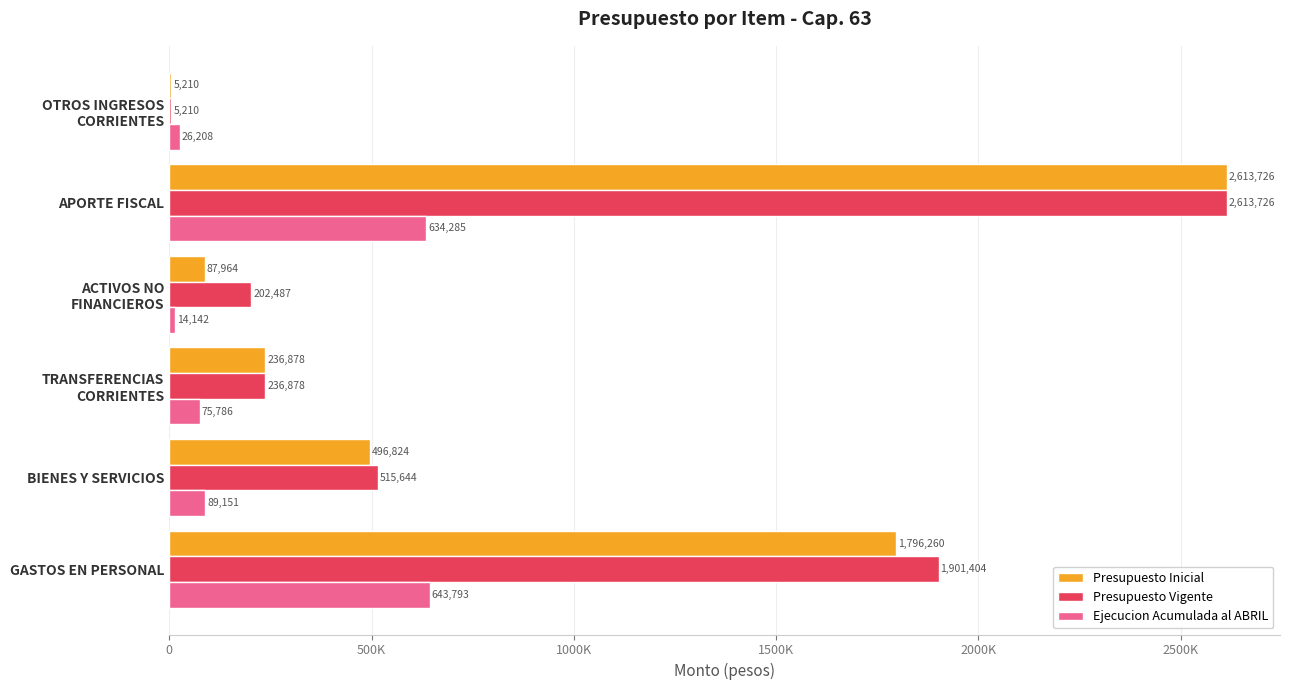

What is the difference between the maximum and minimum values in the Ejecucion Acumulada al ABRIL series?

629651